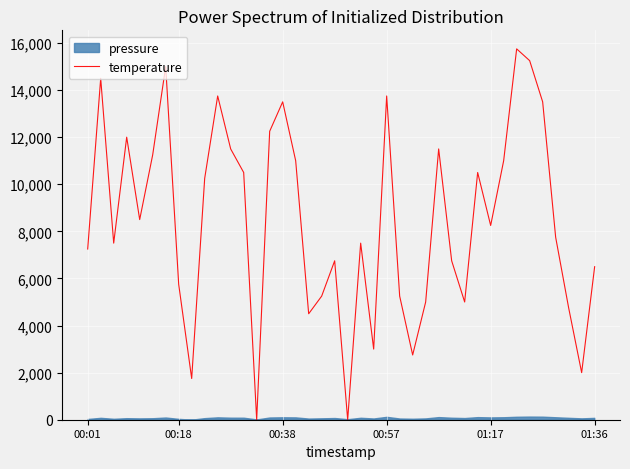

What is the highest value of the temperature series?

15750.0